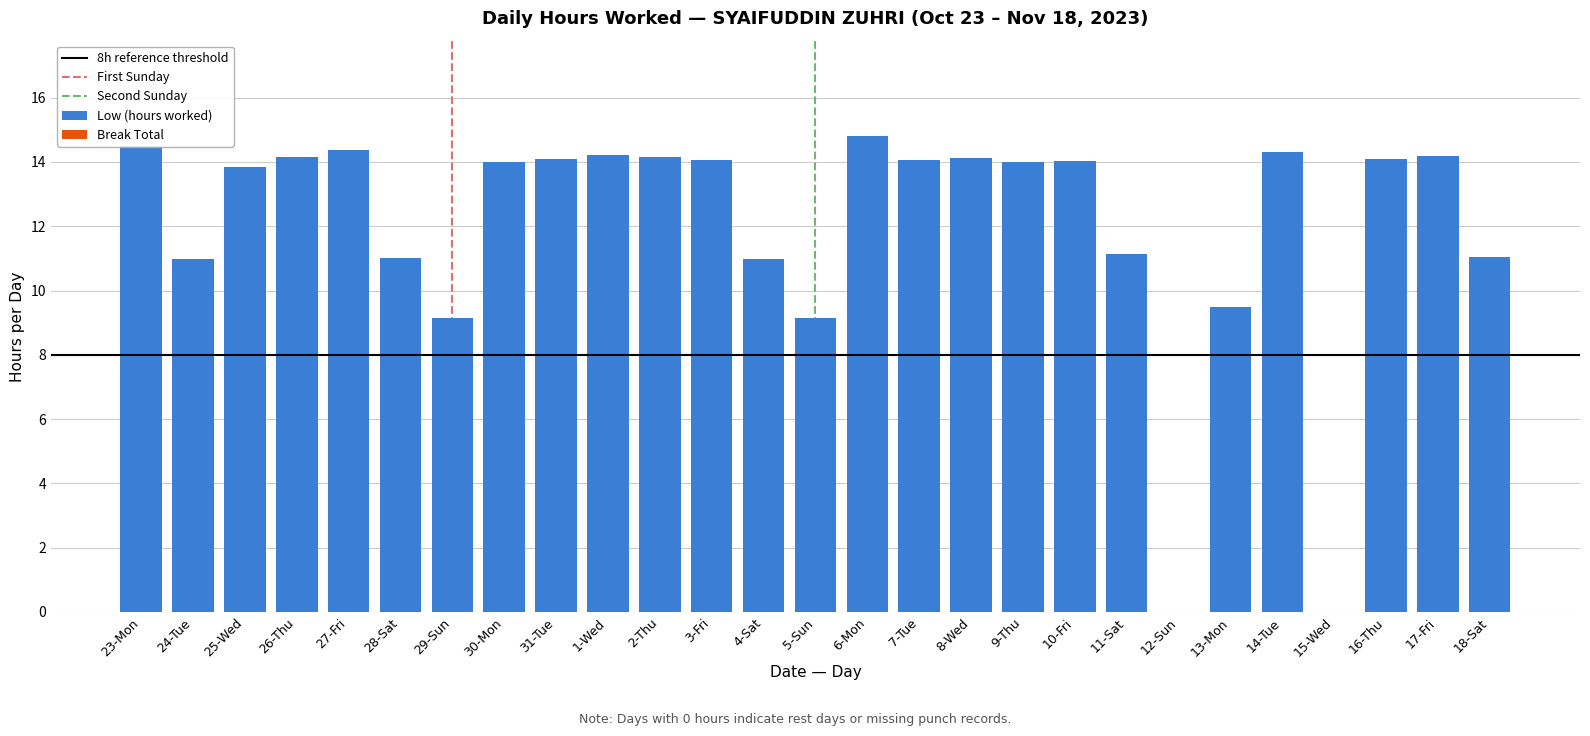

What is the sum of all values?

324.0